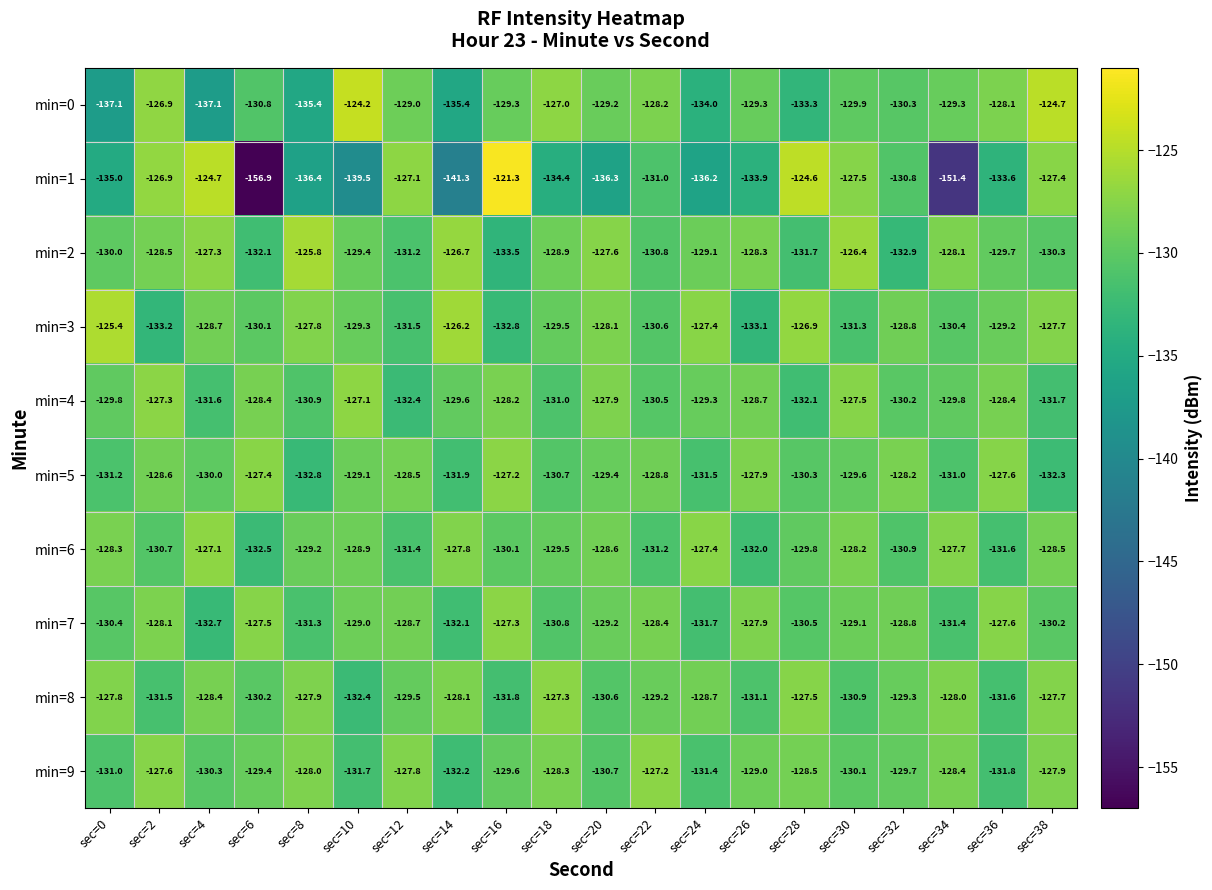

At which label does min=4 reach its minimum?

sec=12